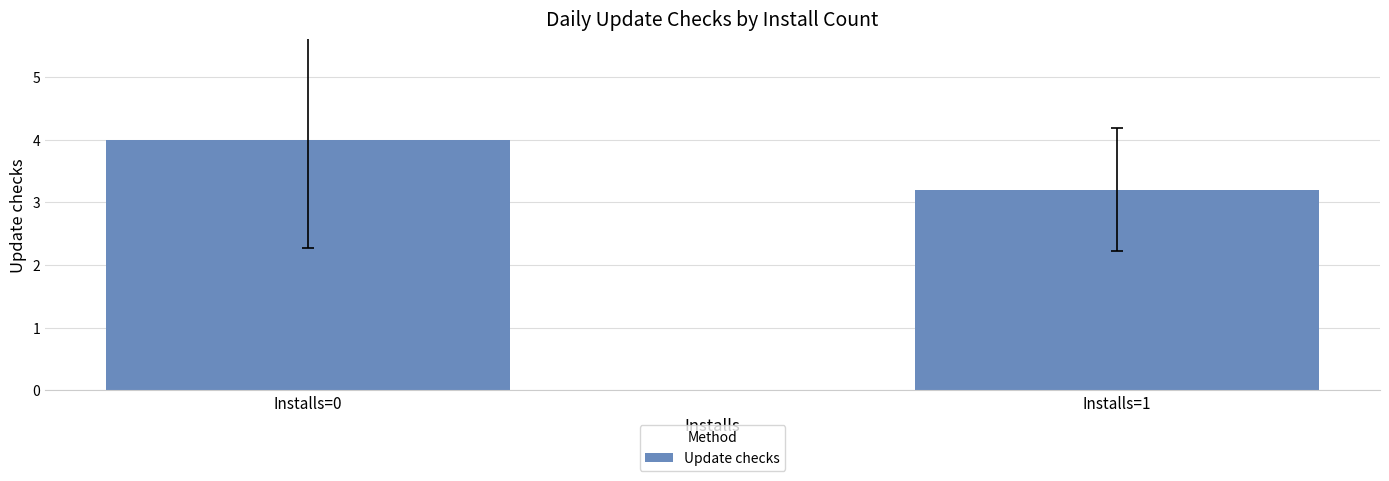

Count the number of data series in this chart.

1